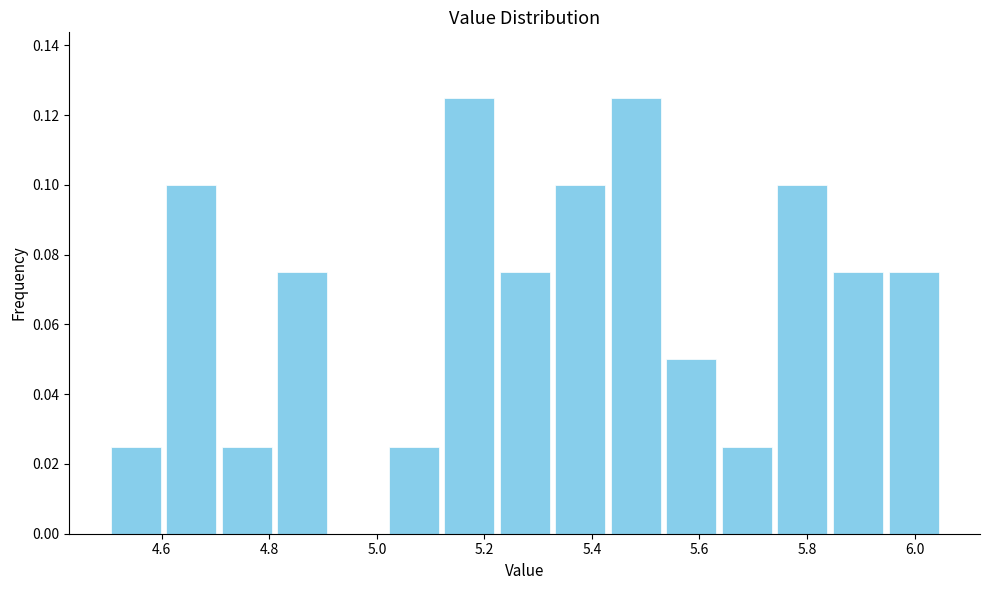

How tall is the bar that spans 5.02 to 5.12 on the x-axis? Neither the bar edges nor the heights are printed on the chart, so give them approximately, as read against the axes.

0.026